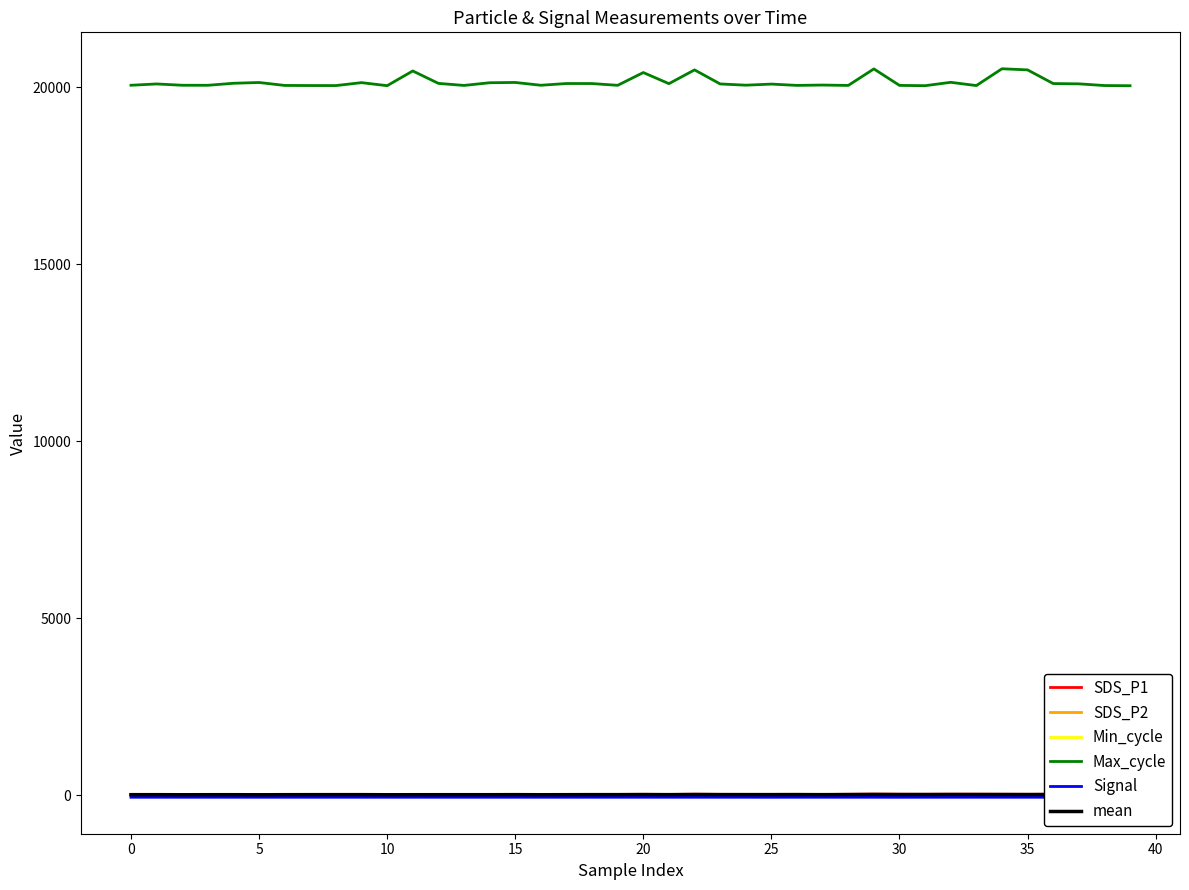

What is the value of the Max_cycle point at the 32nd from the left?

20040.0